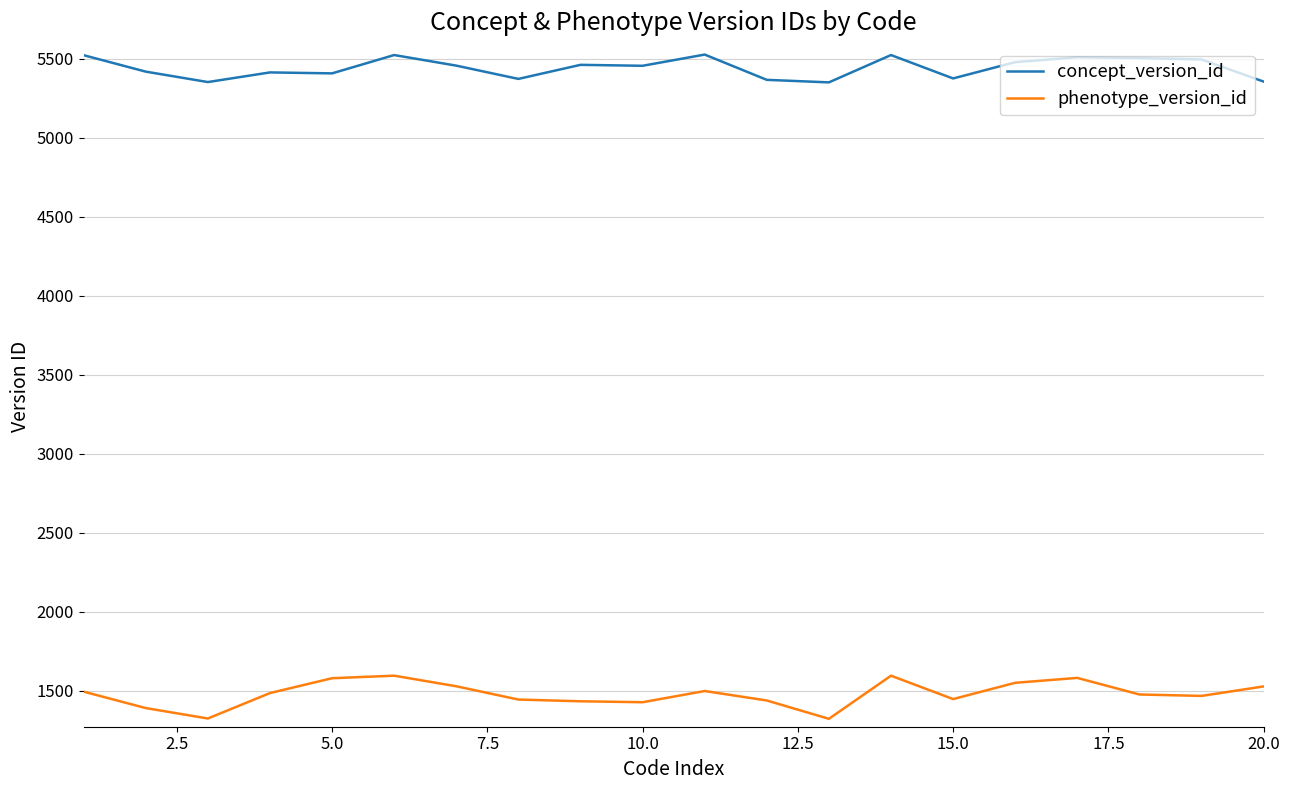

What is the greatest value displayed?

5527